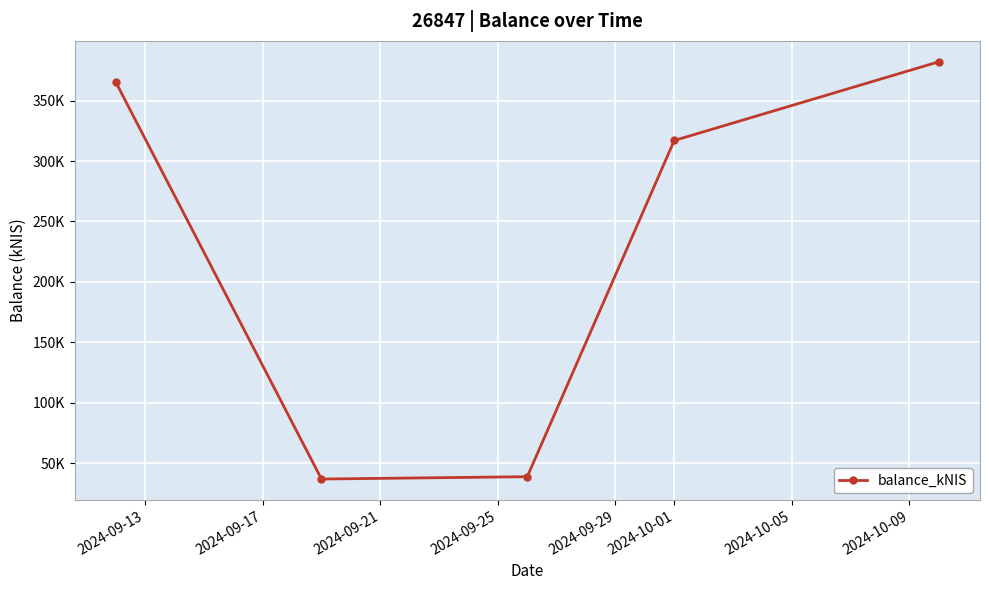

Is this an area chart (filled region under the line)?

No